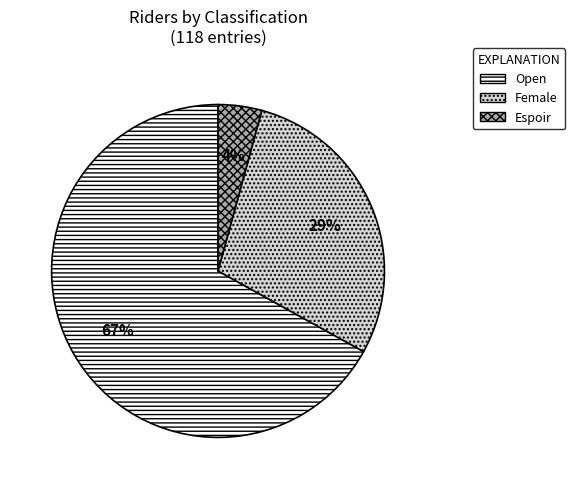

To the nearest percent, what is the average slice percentage?

33%